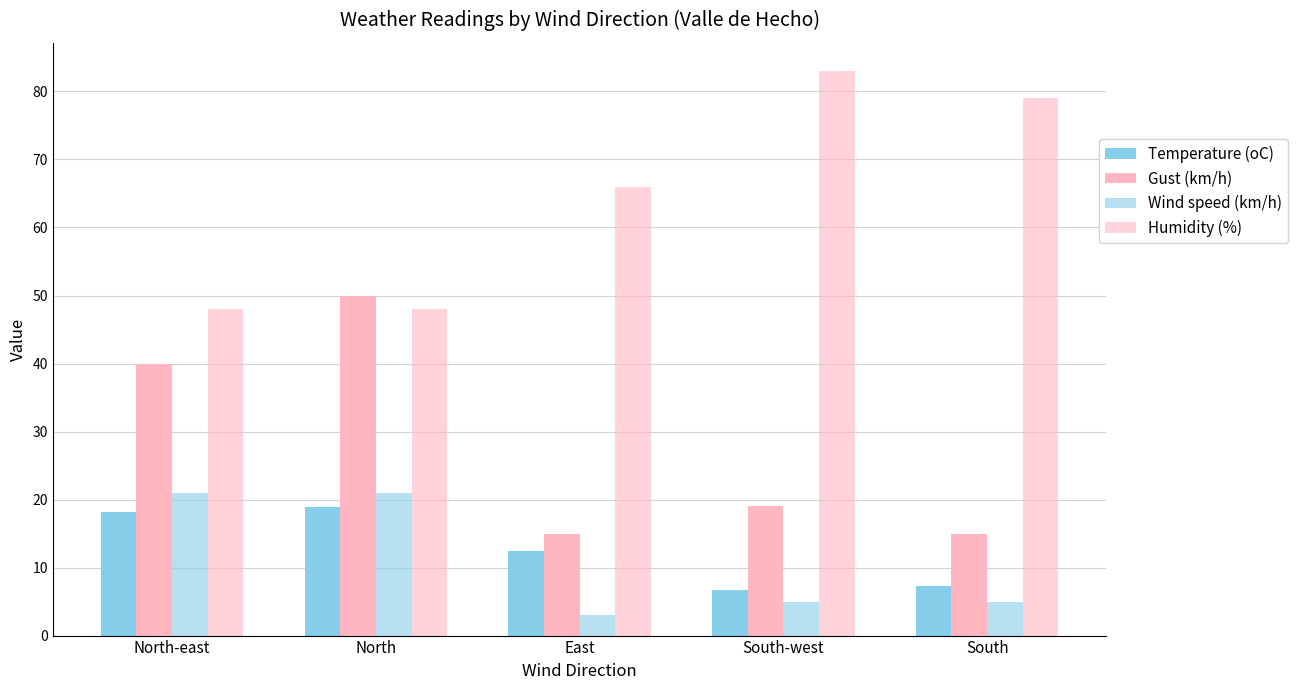

Are the bars horizontal?

No